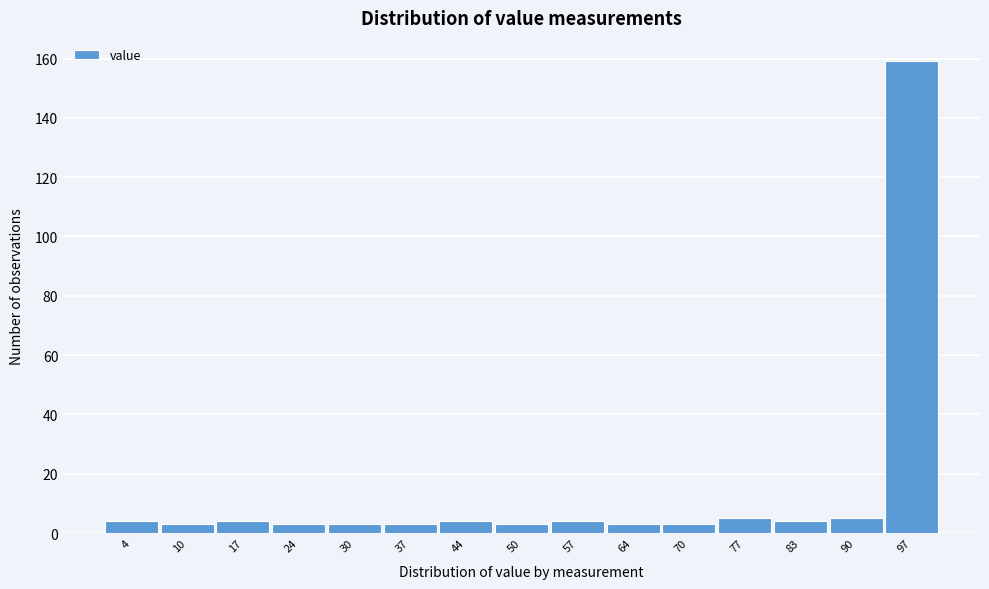

How tall is the bar that spans 34 to 40 on the x-axis? Neither the bar edges nor the heights are printed on the chart, so give them approximately, as read against the axes.

4